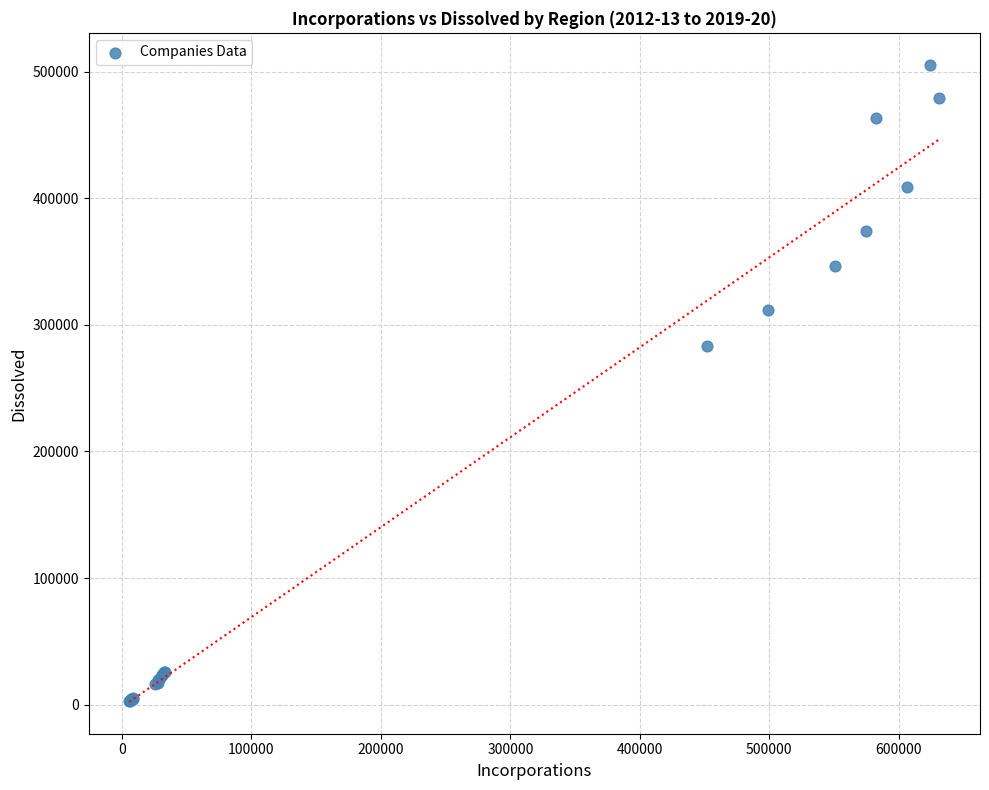

What Y value in the scatter plot is closest to 254167?

283384